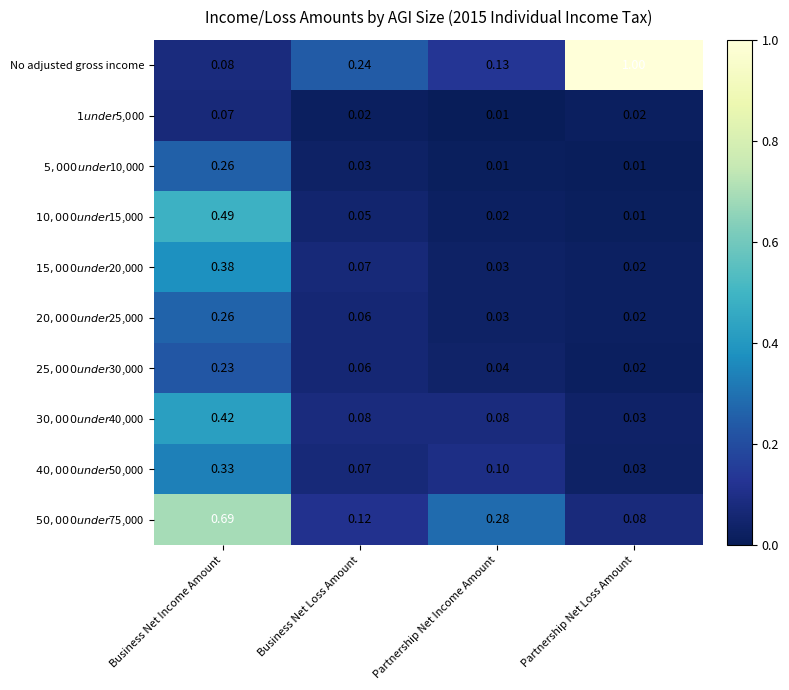

At which label does No adjusted gross income reach its peak?

Partnership Net Loss Amount